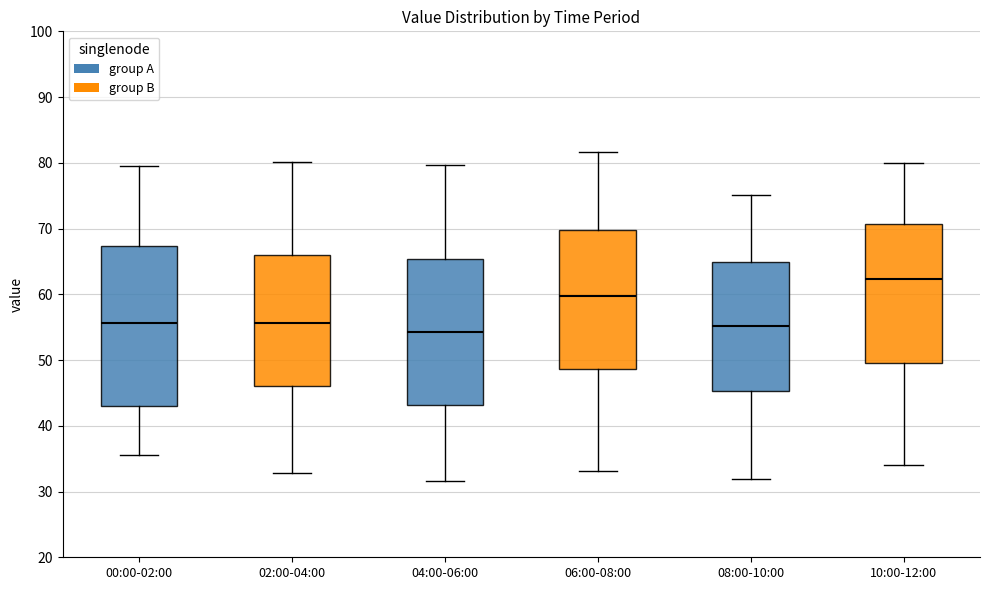

Which box has the highest median line?

10:00-12:00